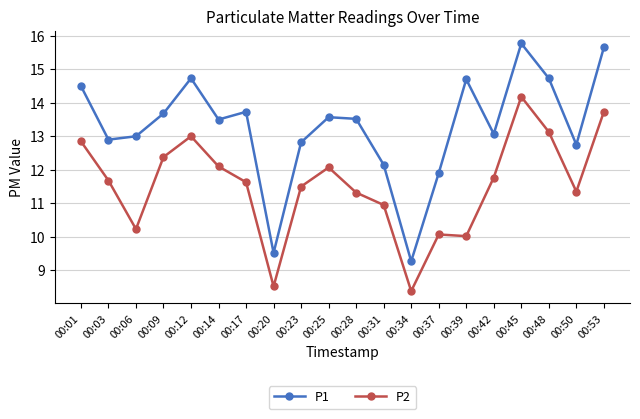

How many lines are shown in the chart?

2